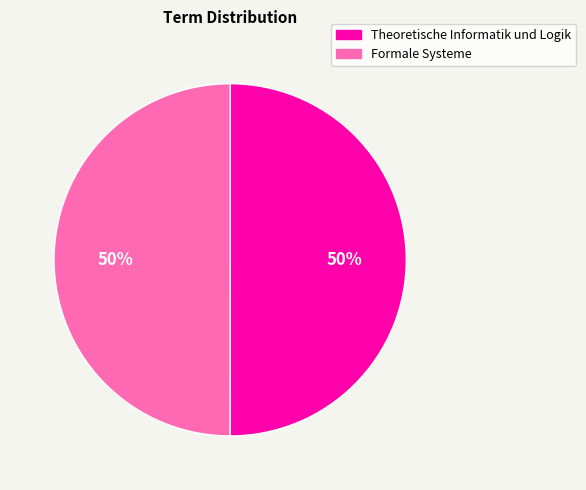

Do Theoretische Informatik und Logik and Formale Systeme together represent more than half of the pie?

Yes